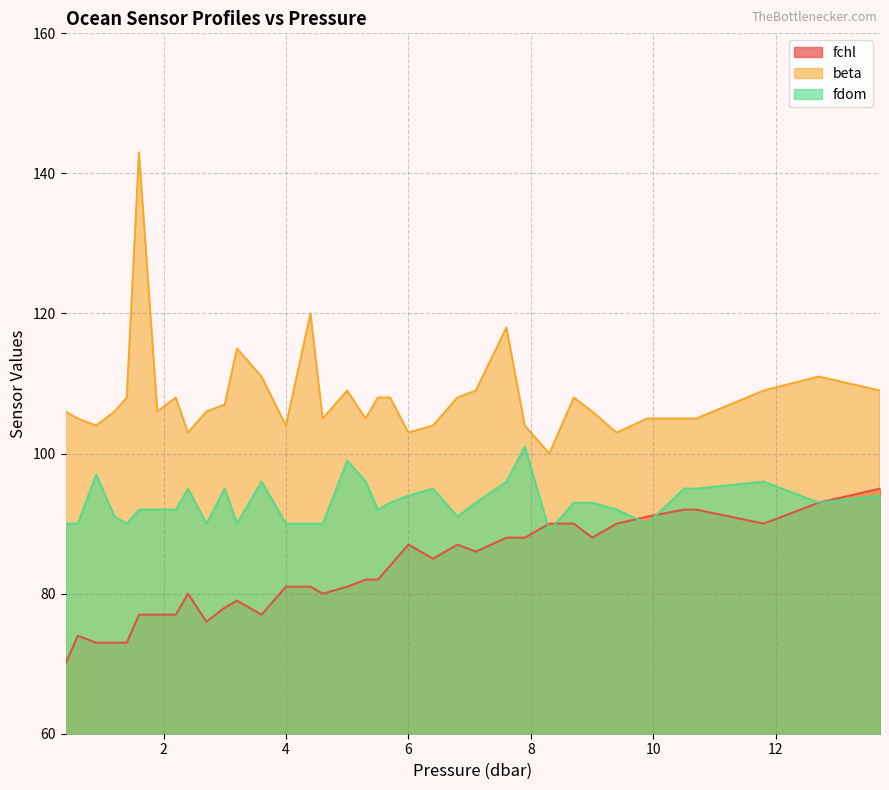

What value does the beta series have at 3.2, to the nearest 5?

115